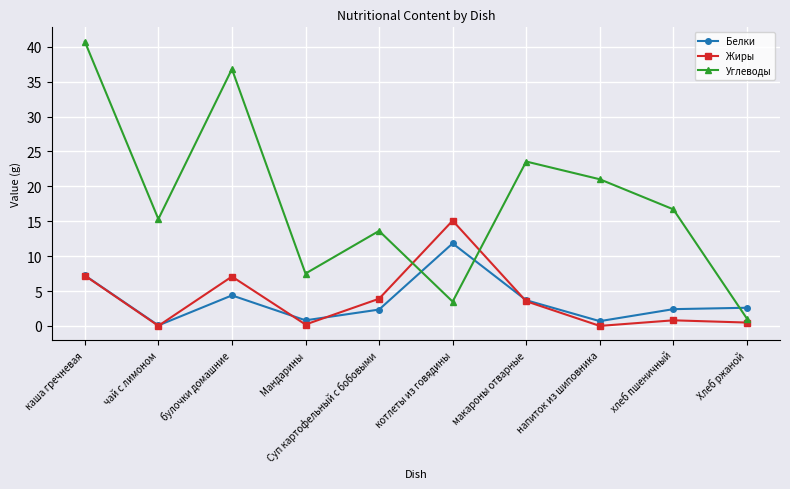

What is the sum of all Углеводы values?

179.8